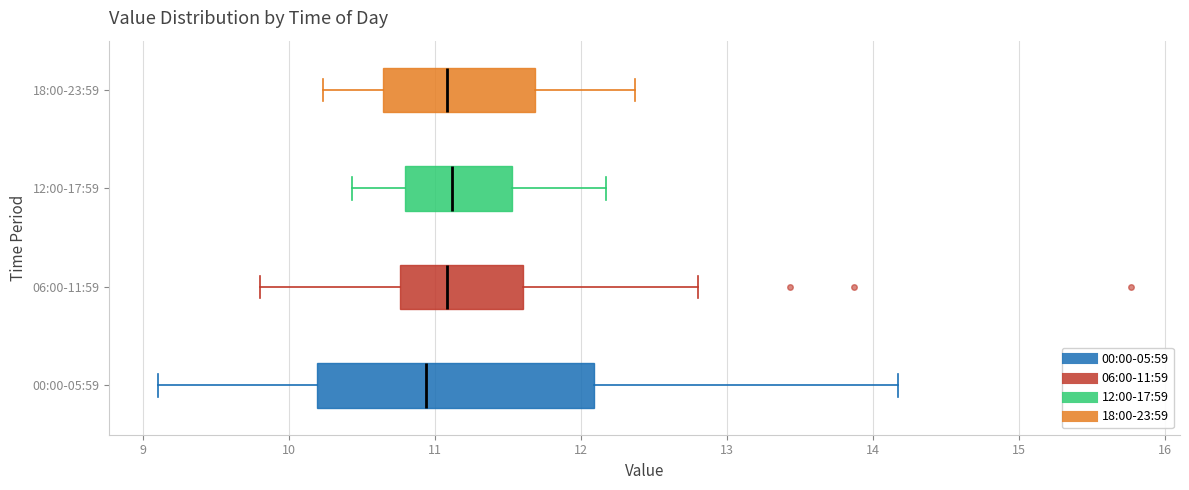

Reading bottom to top, read every box against the x-axis: the position of its median line, the range the box covers, and the ends of its whiskers. The values are not printed on the chart, so give them approximately, as read against the axis.

00:00-05:59: median 10.9, box 10.2 to 12.1, whiskers 9.1 to 14.2
06:00-11:59: median 11.1, box 10.8 to 11.6, whiskers 9.8 to 12.8
12:00-17:59: median 11.1, box 10.8 to 11.5, whiskers 10.4 to 12.2
18:00-23:59: median 11.1, box 10.6 to 11.7, whiskers 10.2 to 12.4